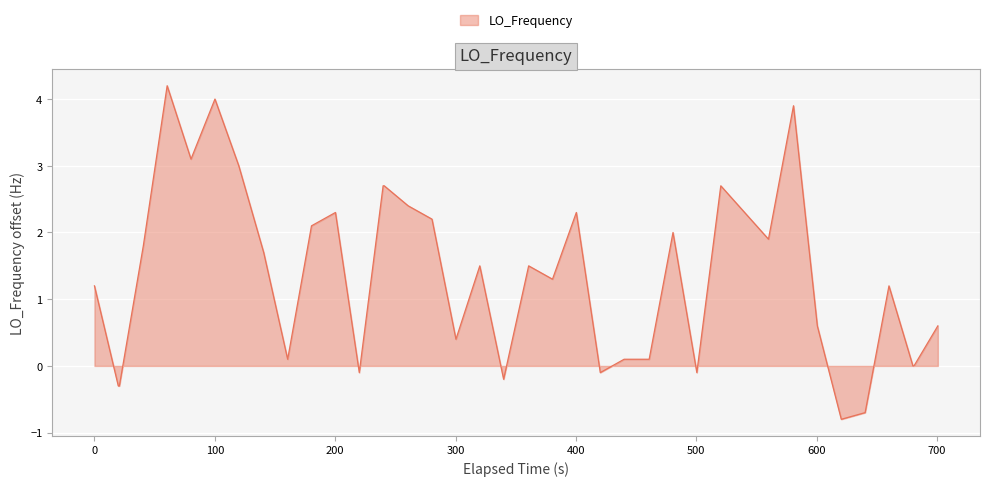

What is the greatest value displayed?

4.2